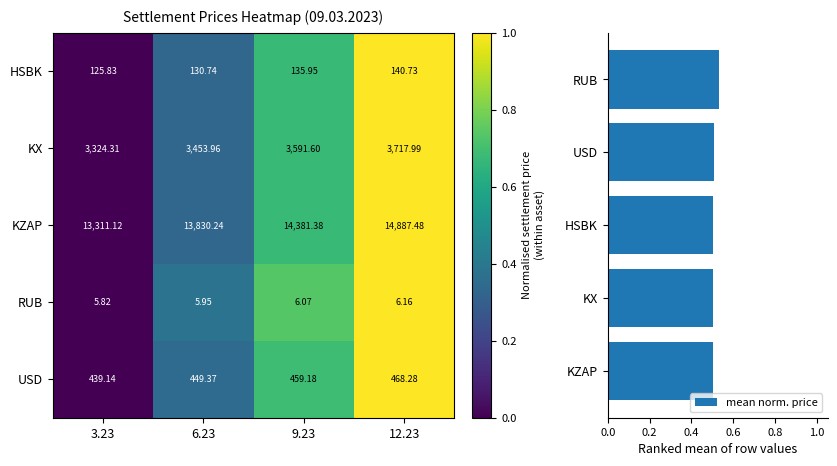

How many categories are shown in the chart?

4